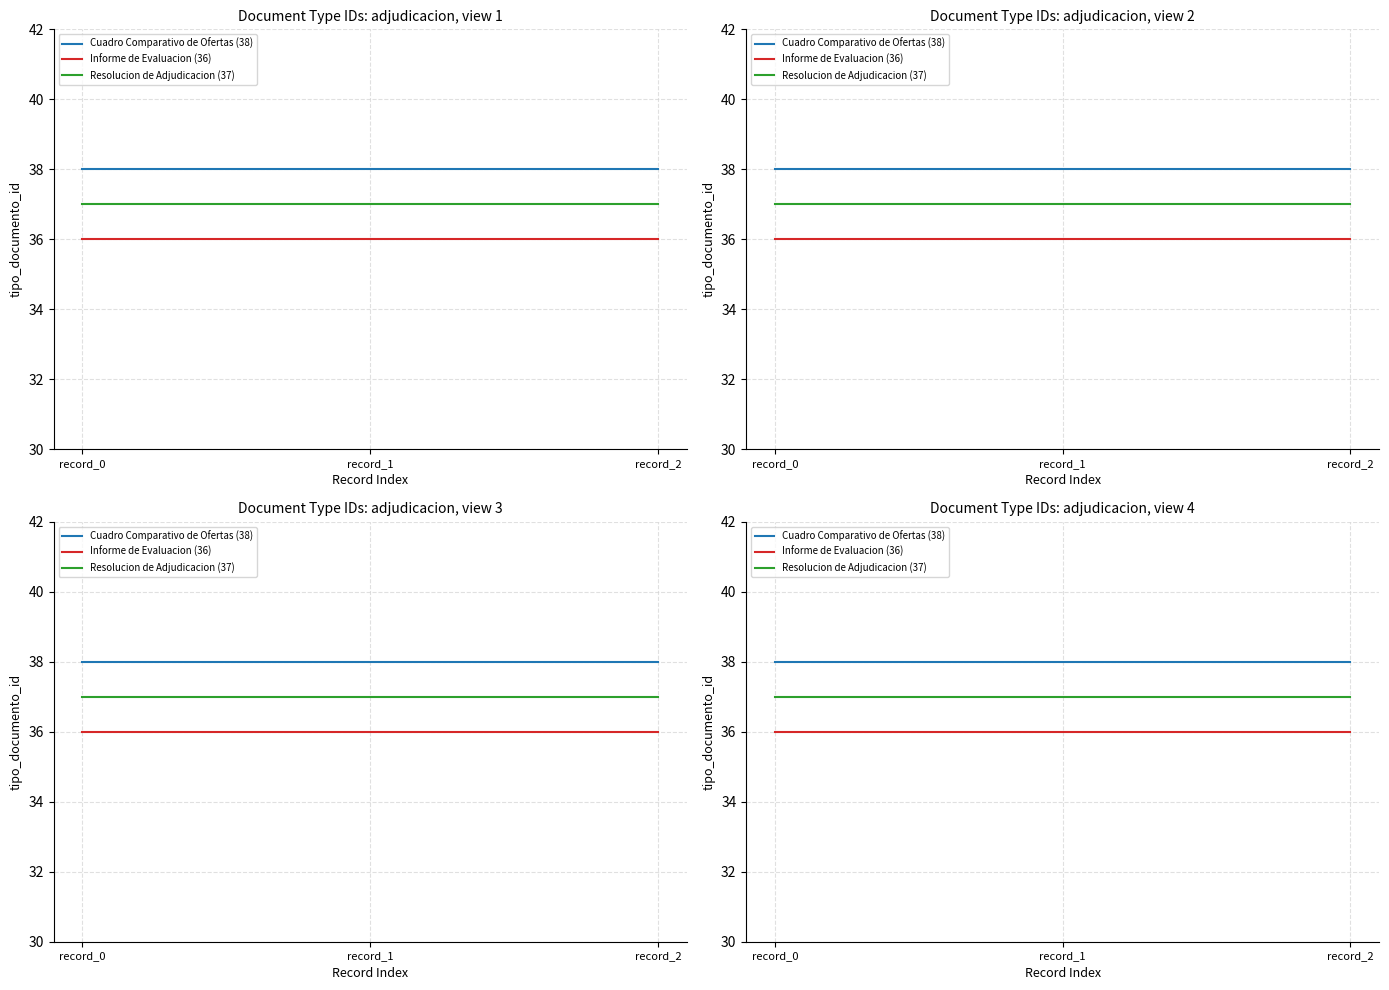

The Informe de Evaluacion (36) series shows 13 at record_2. True or false?

False